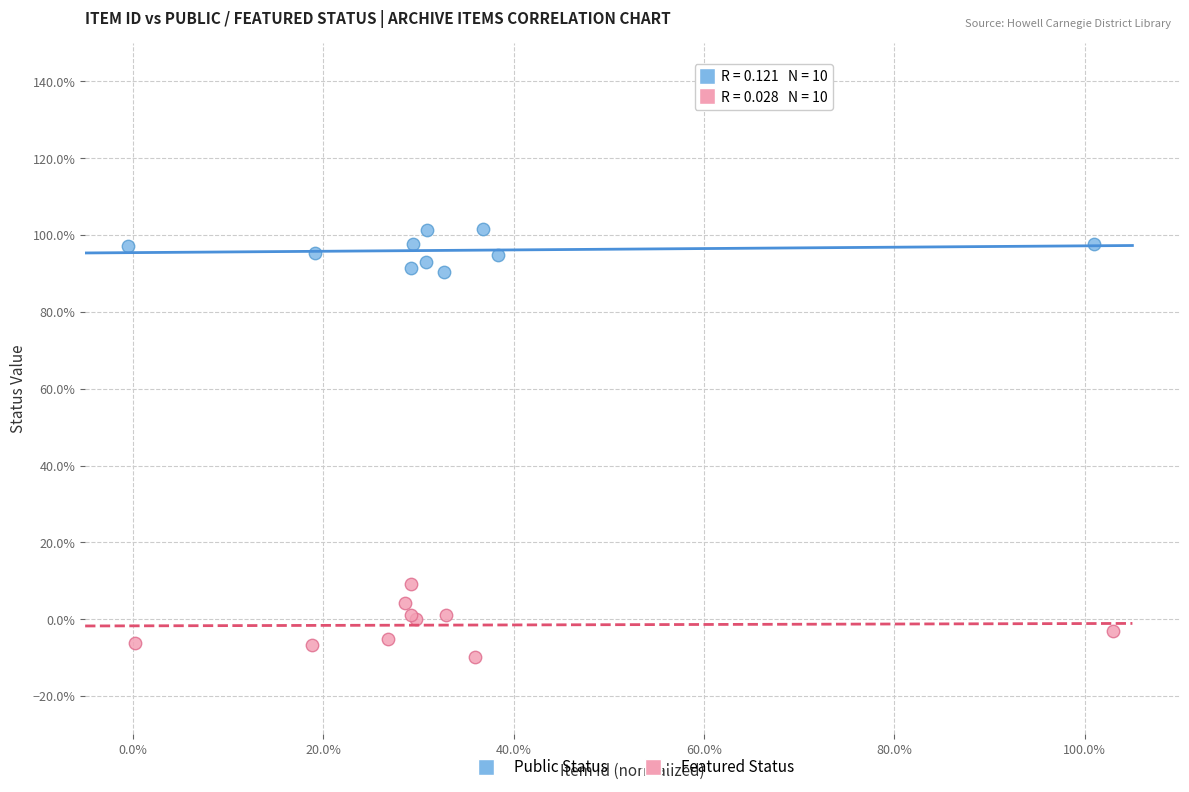

What are all the series names shown in the legend?

Public Status, Featured Status